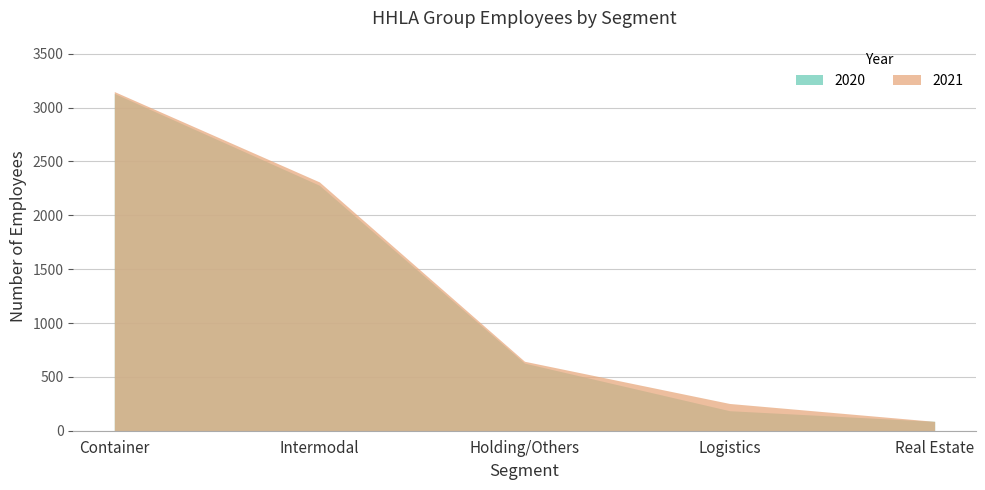

What is the sum of all 2020 values?

6312